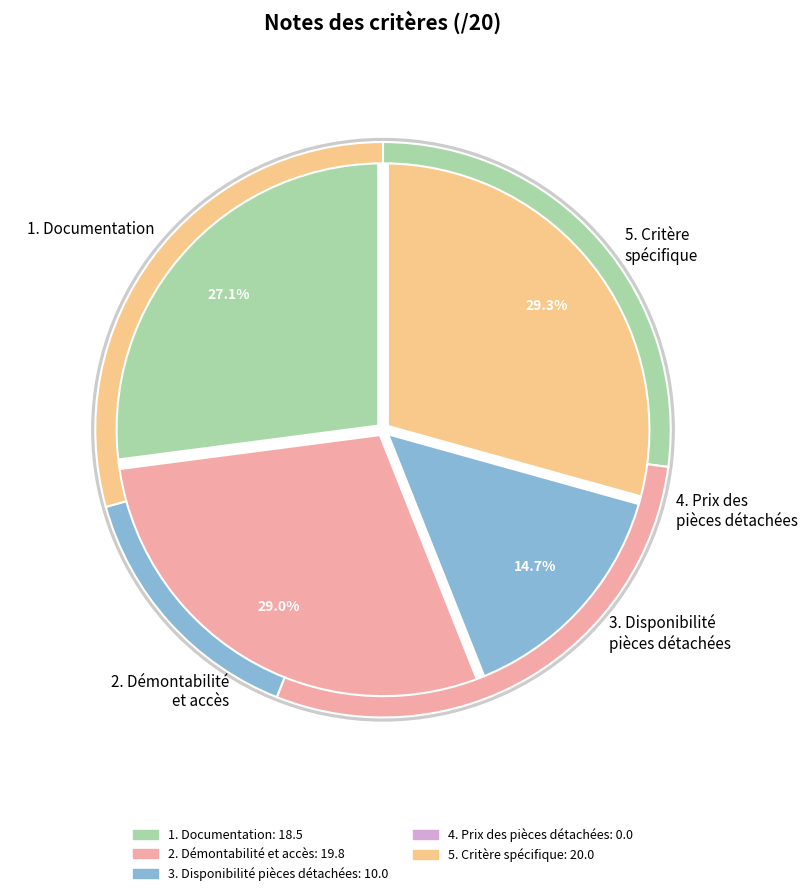

To the nearest percent, what is the combined percentage of 1. Documentation and 2. Démontabilité et accès, outils, fixations?

56%